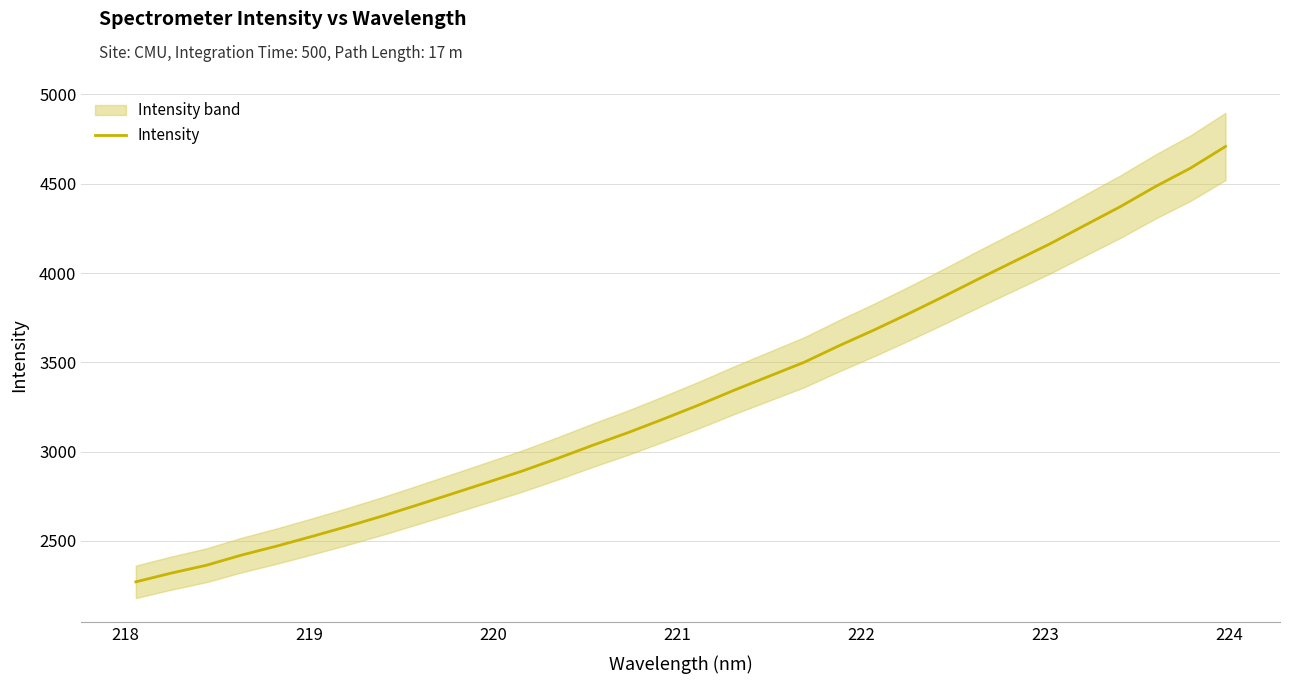

What is the maximum value for Intensity?

4708.8